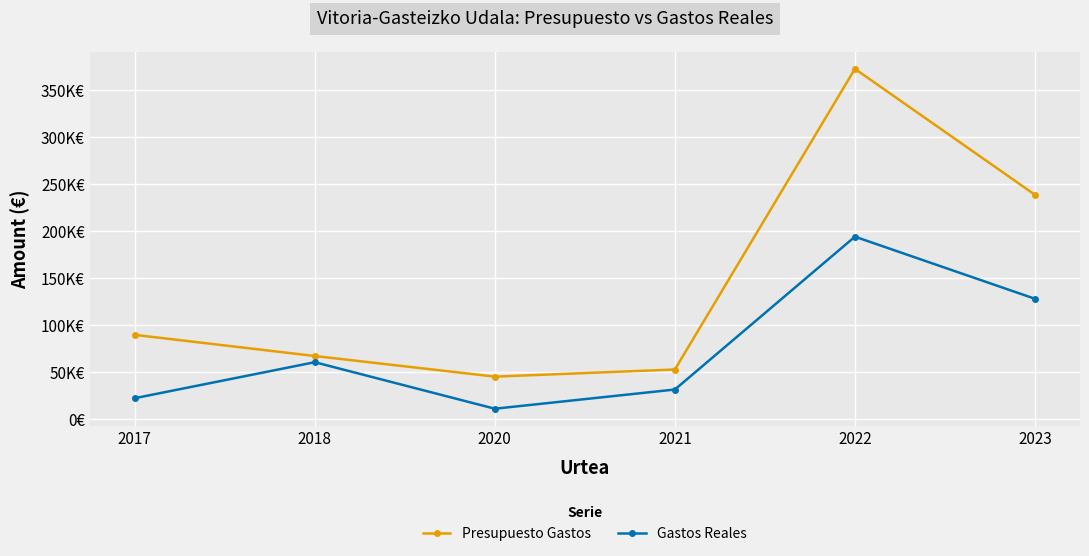

What are all the series names shown in the legend?

Presupuesto Gastos, Gastos Reales